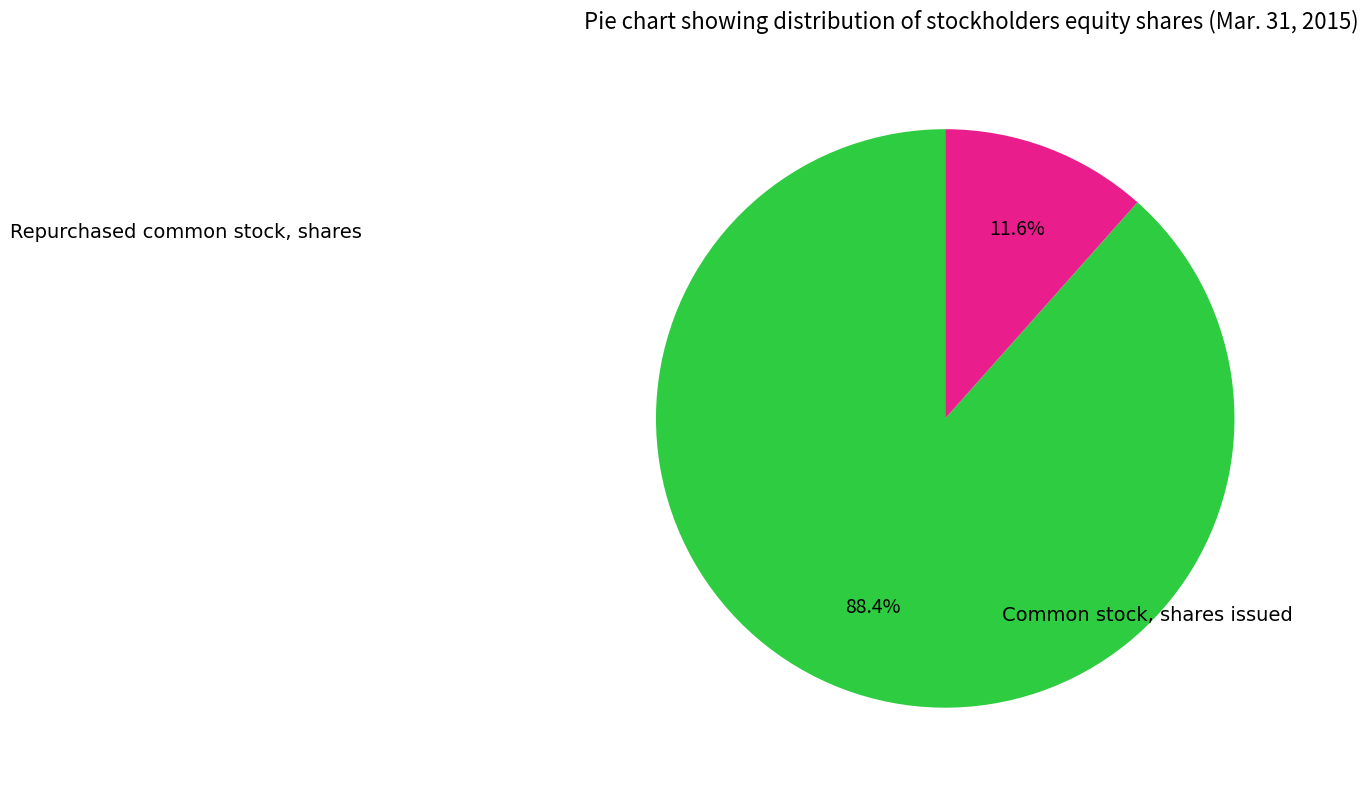

Count the number of slices in the pie.

2